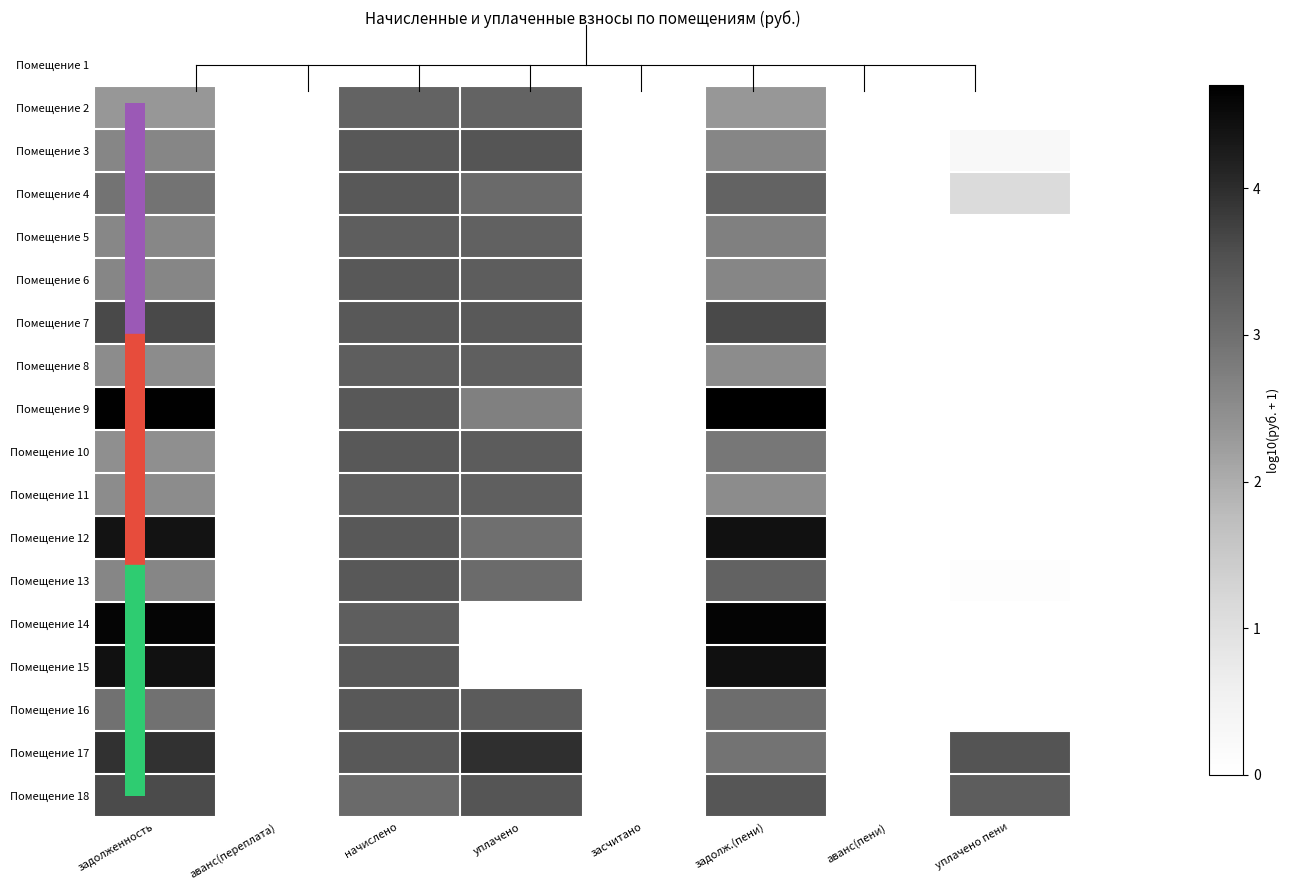

What is the total value across all series at уплачено?

49.2